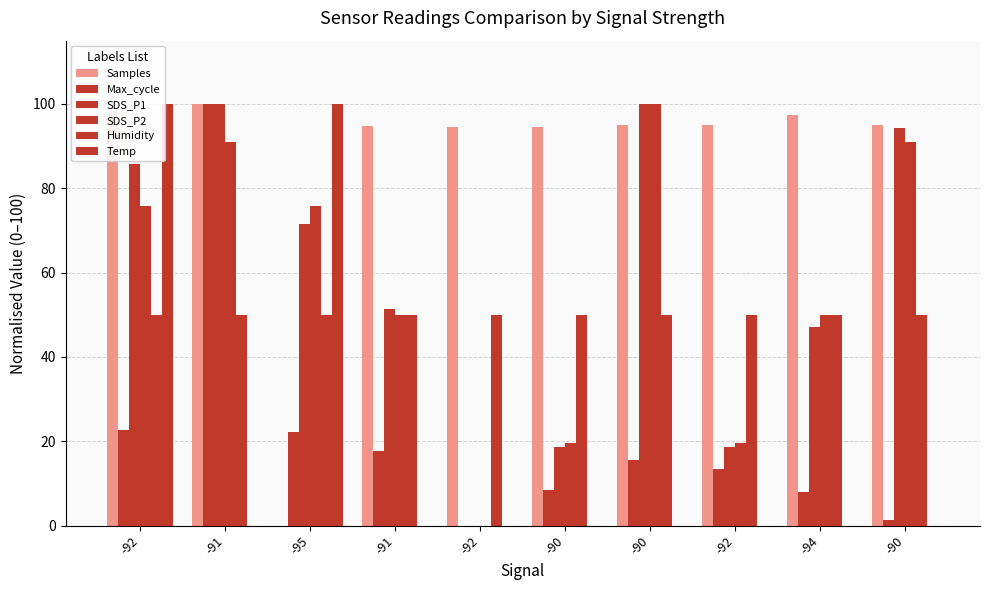

How many positive values does the Max_cycle series have?

9